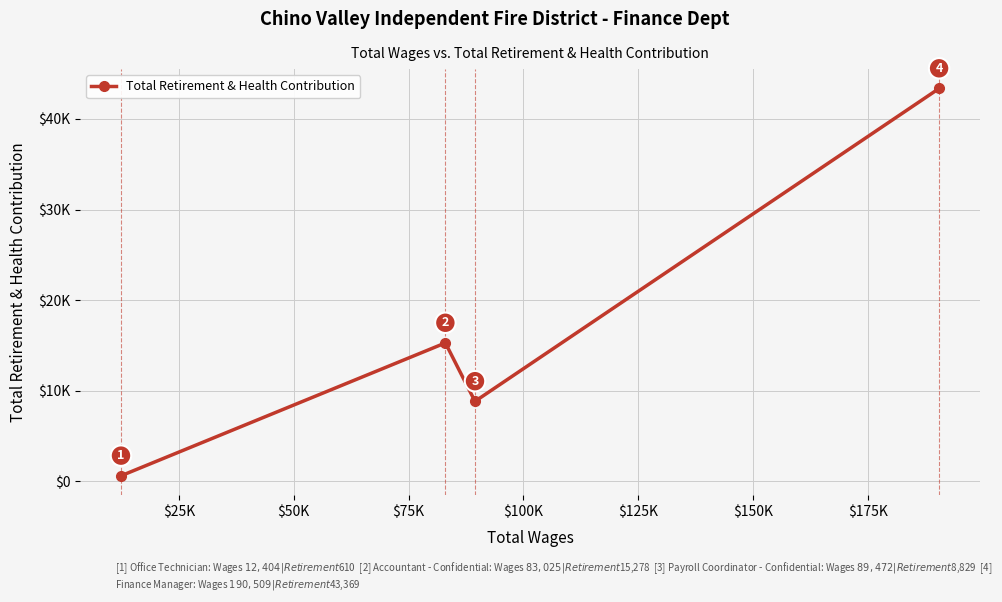

How many series are shown in this chart?

1